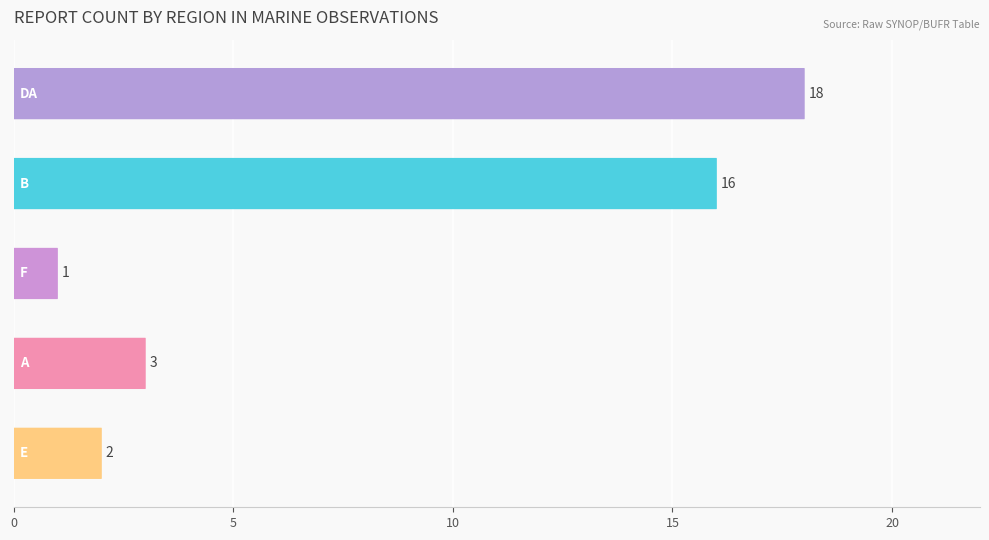

How many bars are there in total?

5